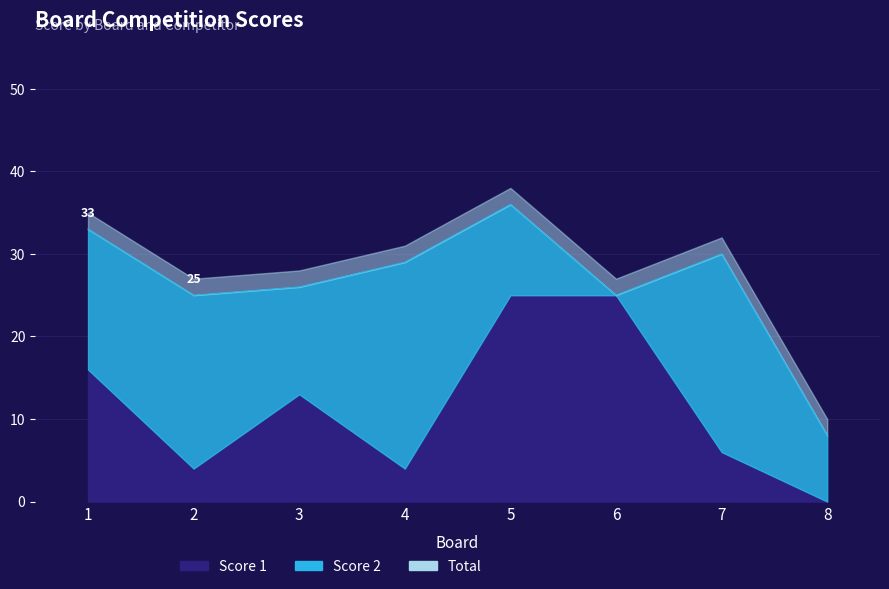

At which label does the data first exceed 13?

1